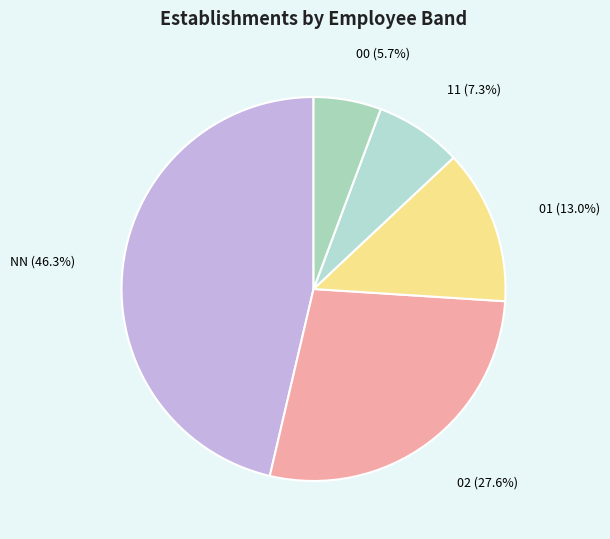

Between 01 (13.0%) and 02 (27.6%), which is larger?

02 (27.6%)